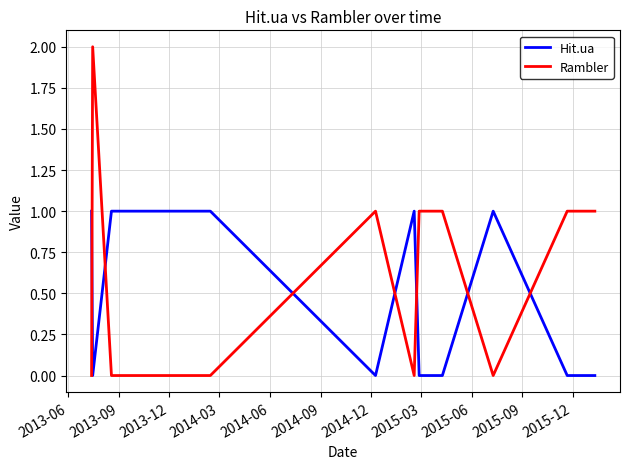

Reading left to right, extract all data points from this chart.

Hit.ua: 1	0	1	1	1	1	0	1	0	0	1	0	0
Rambler: 0	2	0	0	0	0	1	0	1	1	0	1	1